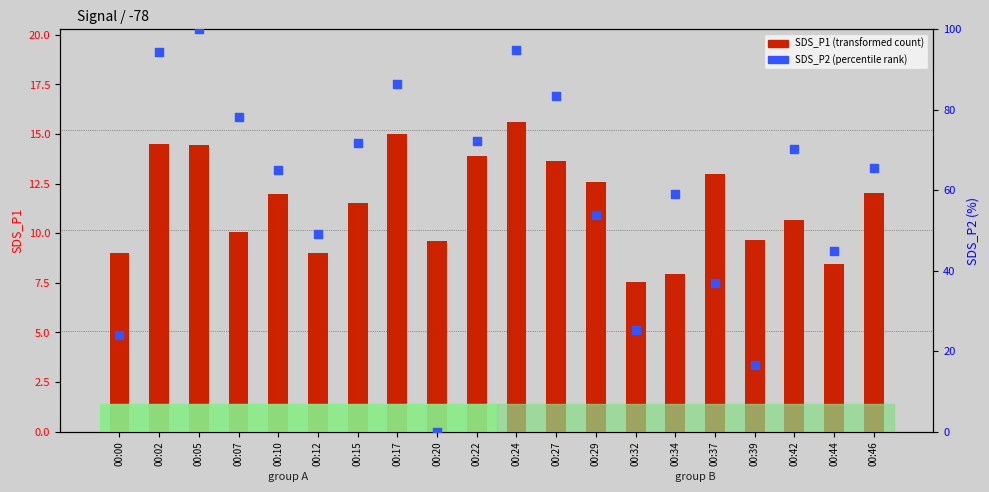

Is the value of SDS_P1 at 00:20 greater than the value of SDS_P2 (norm %) at 00:10?

No